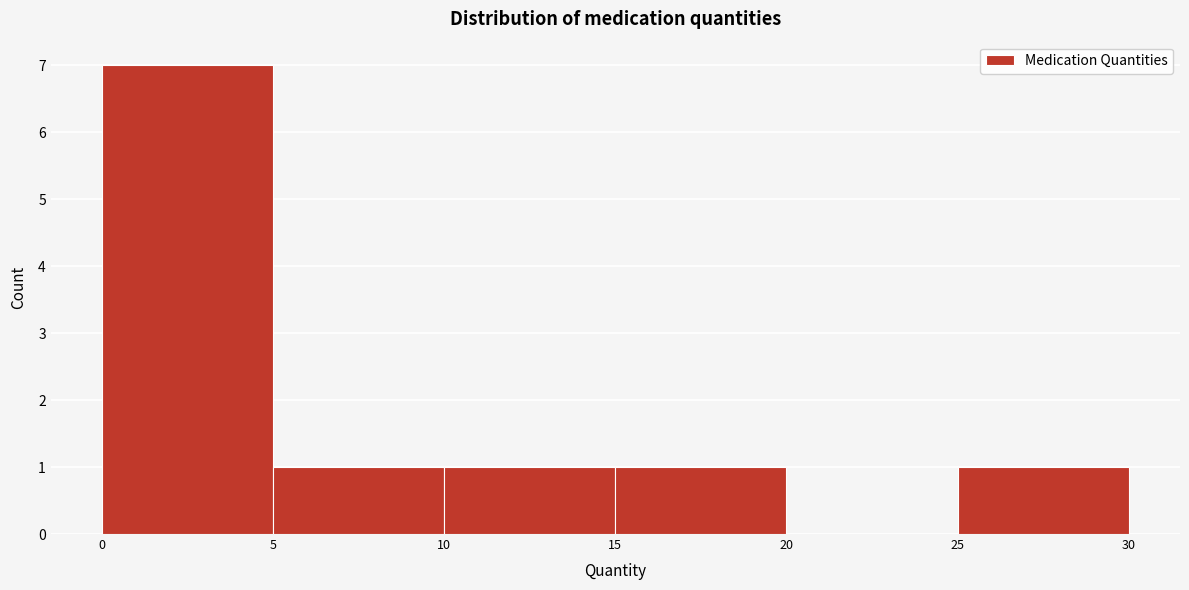

Reading left to right, transcribe this chart: for each bar, give the range it covers on the x-axis and its height. The values are not printed on the chart, so give them approximately, as read against the axis.

0 to 5: 7
5 to 10: 1
10 to 15: 1
15 to 20: 1
20 to 25: 0
25 to 30: 1